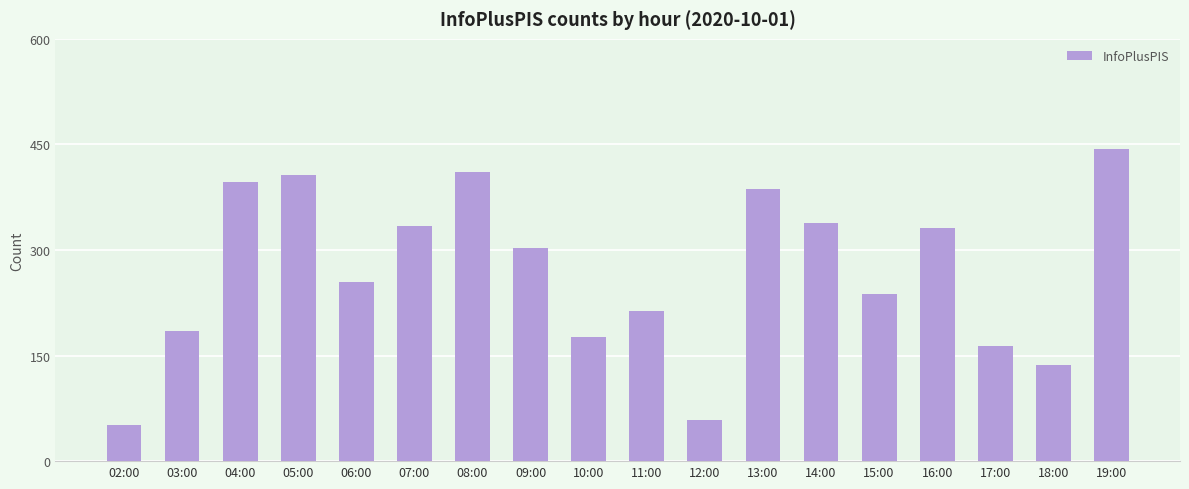

The value at 02:00 is 79. True or false?

False